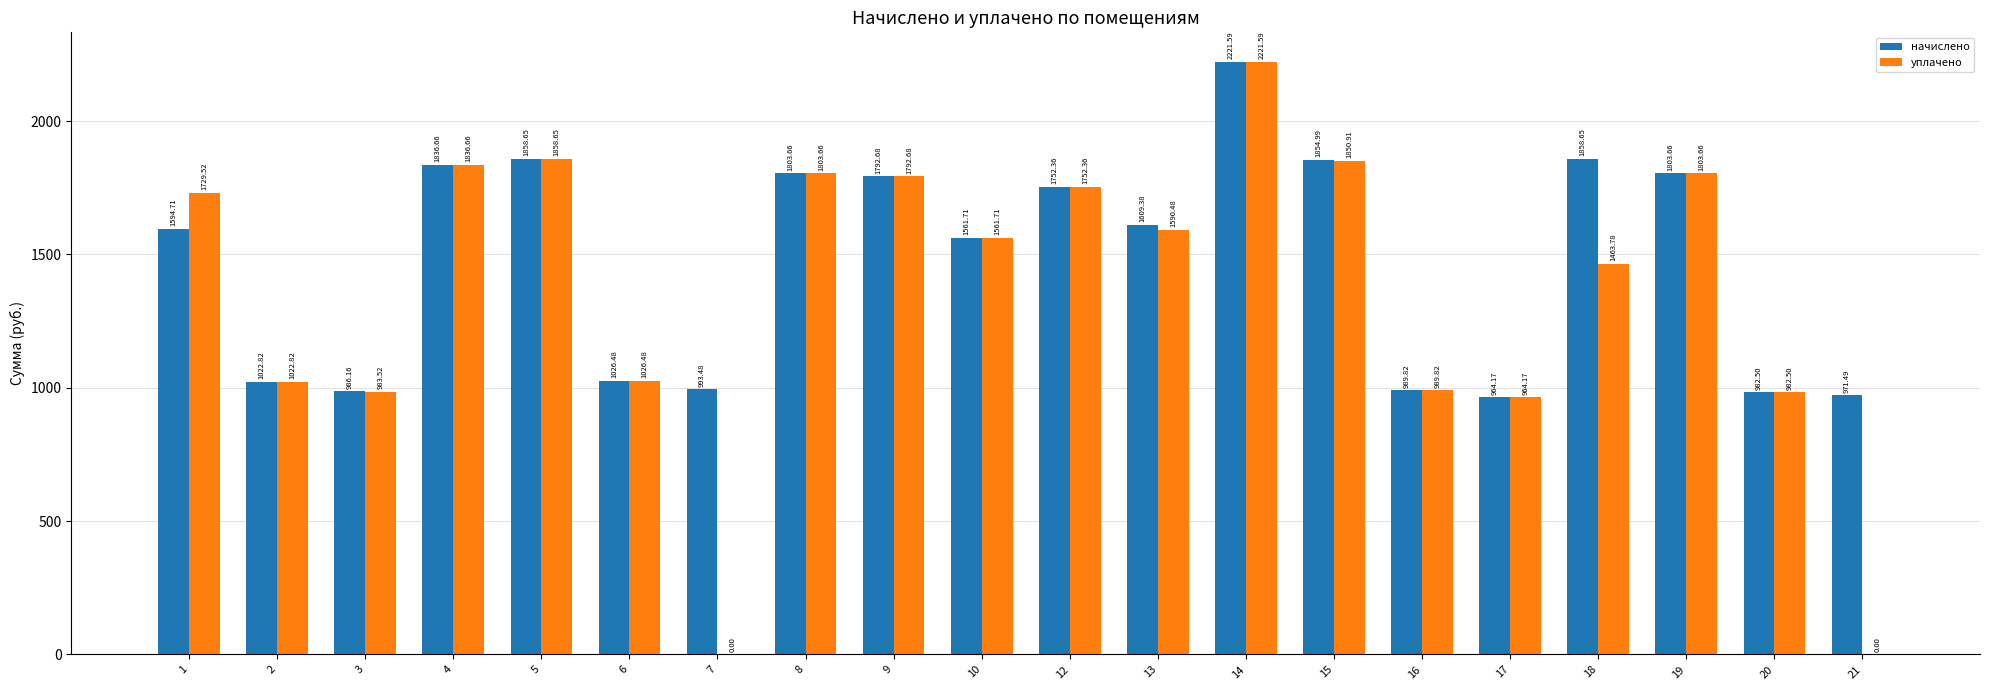

How many series are shown in this chart?

2